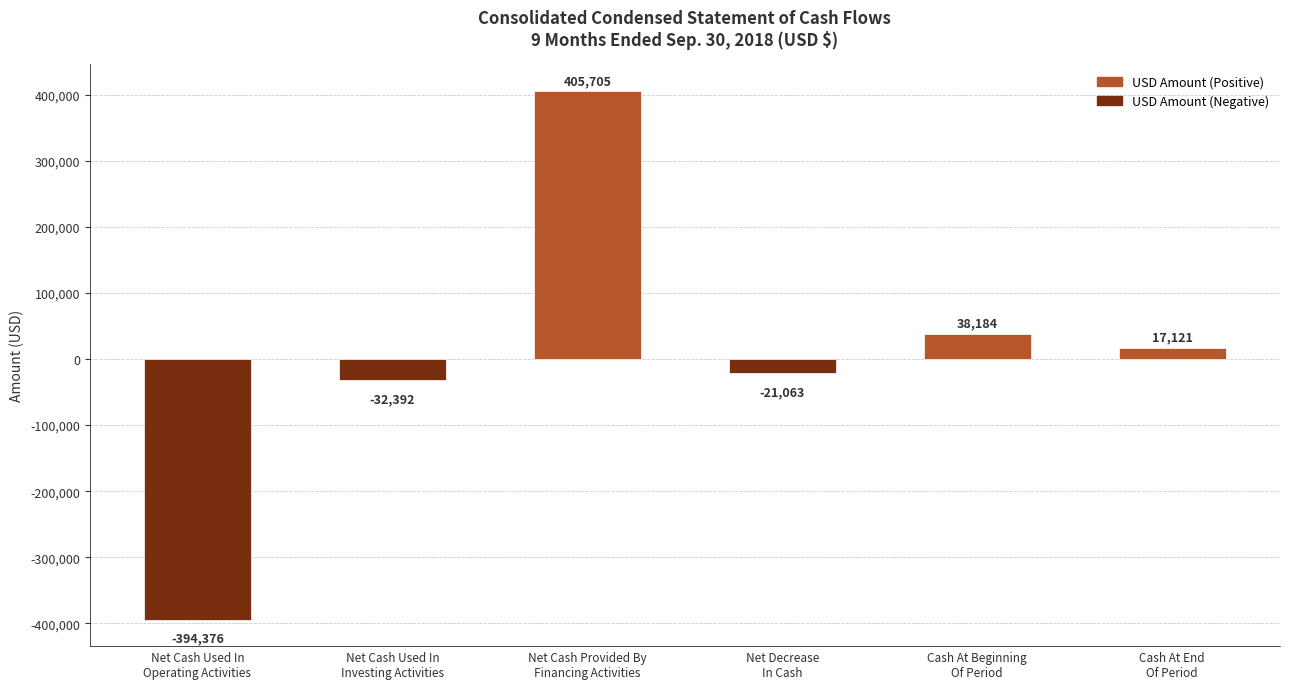

How many values are above zero?

3